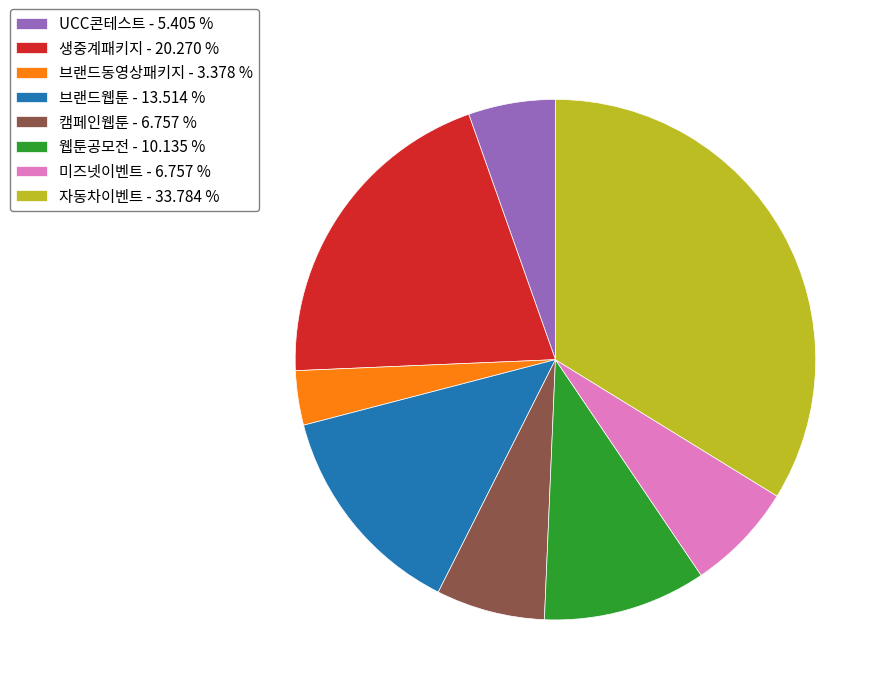

Does any single category account for the majority?

No